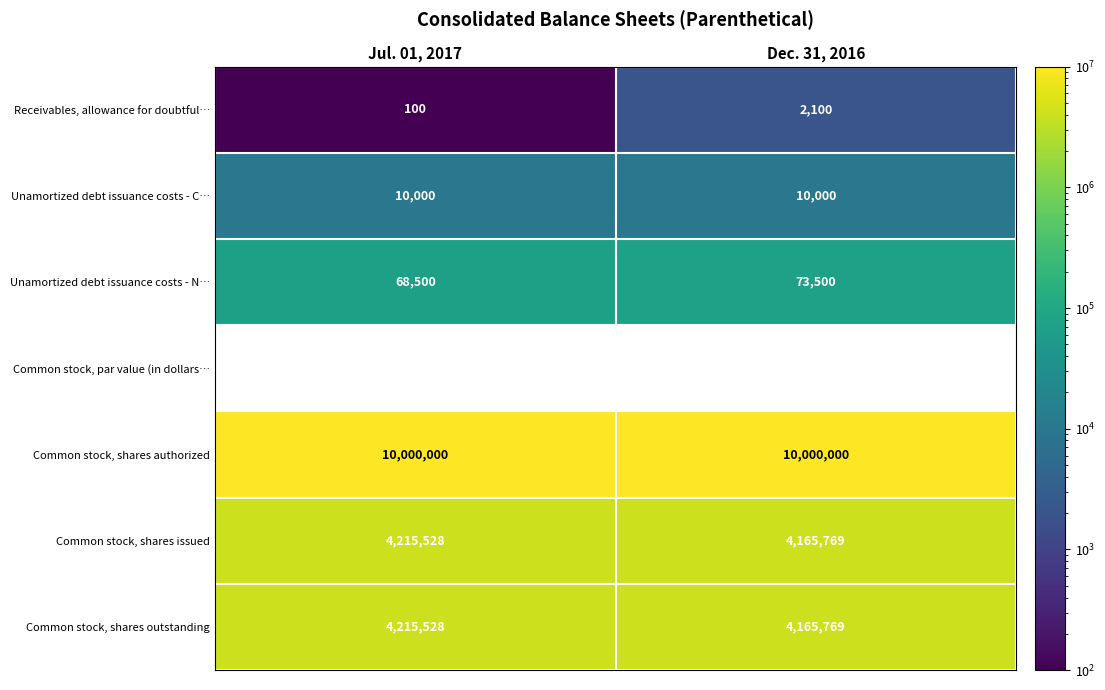

Is the value of Common stock, shares outstanding at Jul. 01, 2017 greater than the value of Common stock, shares authorized at Jul. 01, 2017?

No